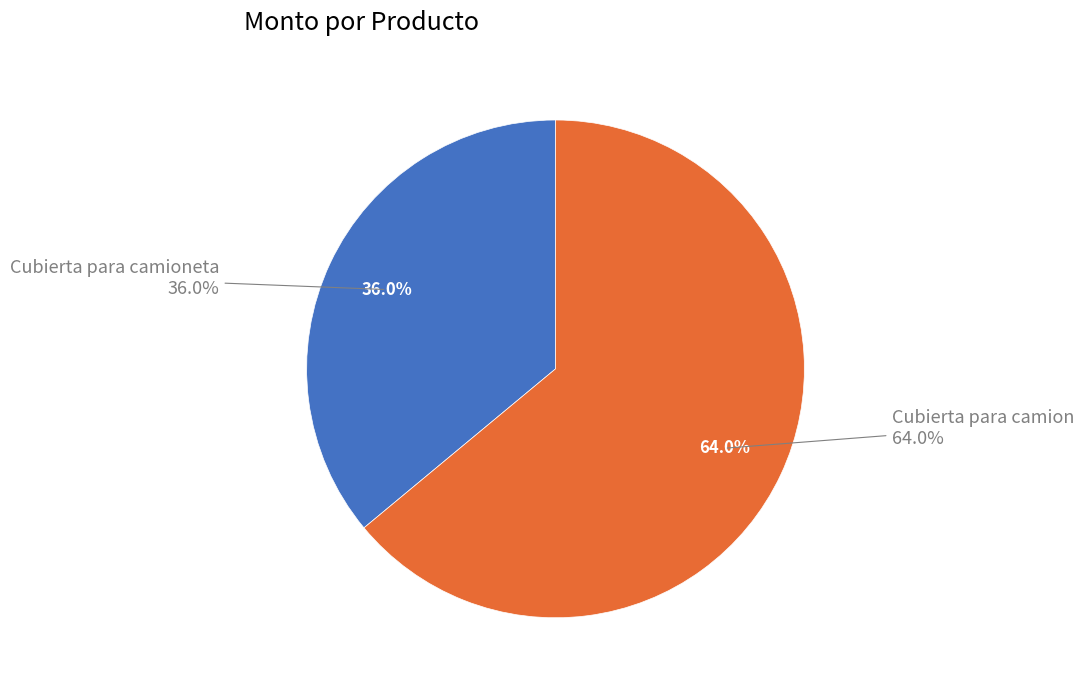

The Cubierta para camioneta slice represents 43% of the pie. True or false?

False